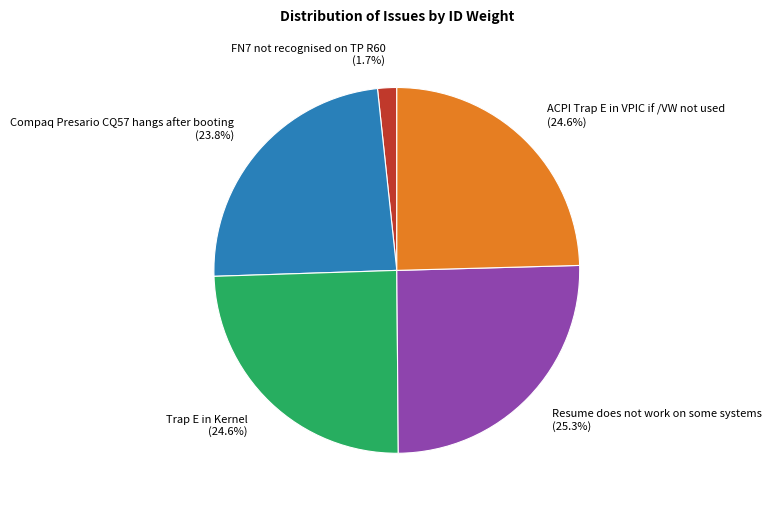

Is it true that Trap E in Kernel is 25% of the pie?

True